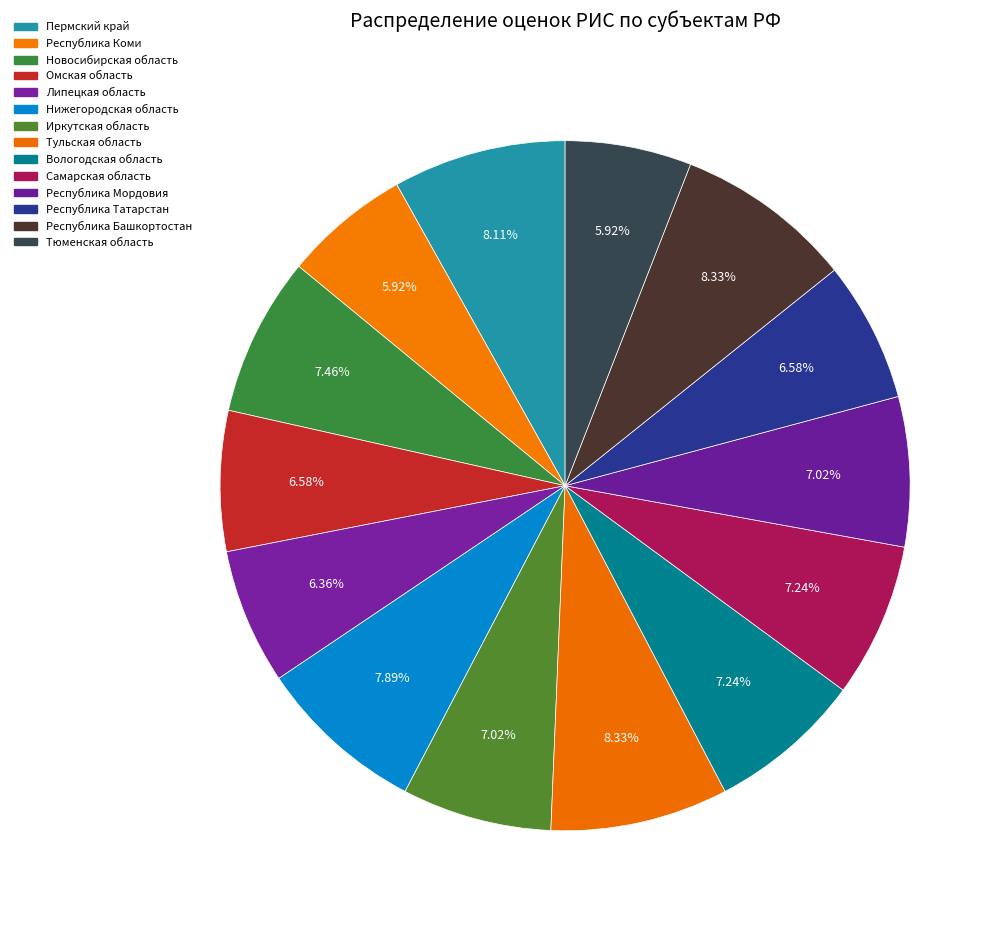

How many slices are in this pie chart?

14